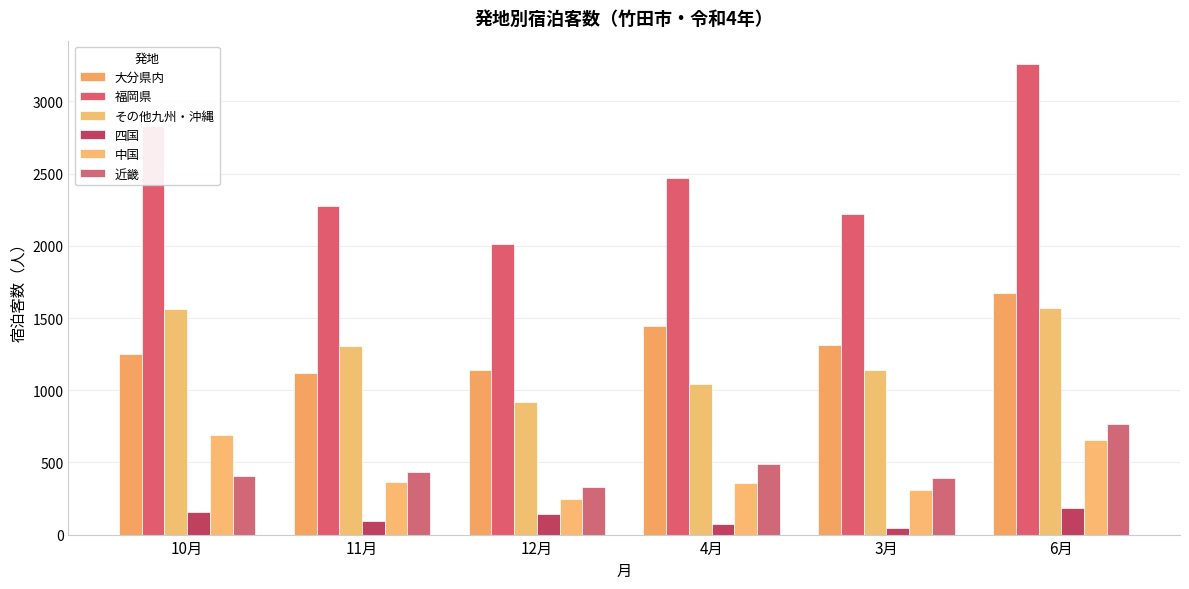

The 中国 series shows 1160 at 10月. True or false?

False